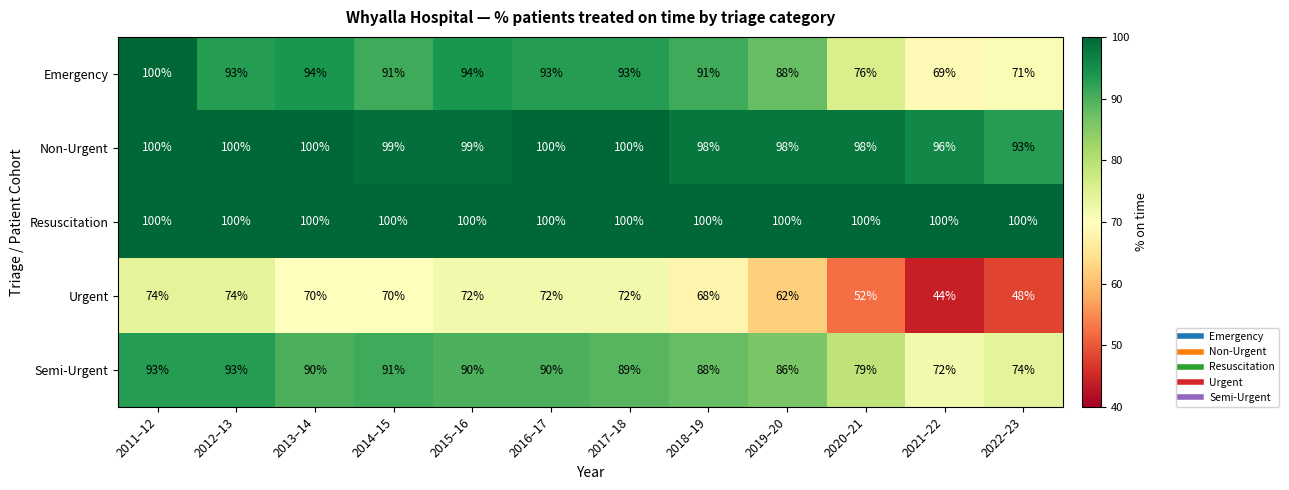

Which category has the lowest value across all series?

2021–22